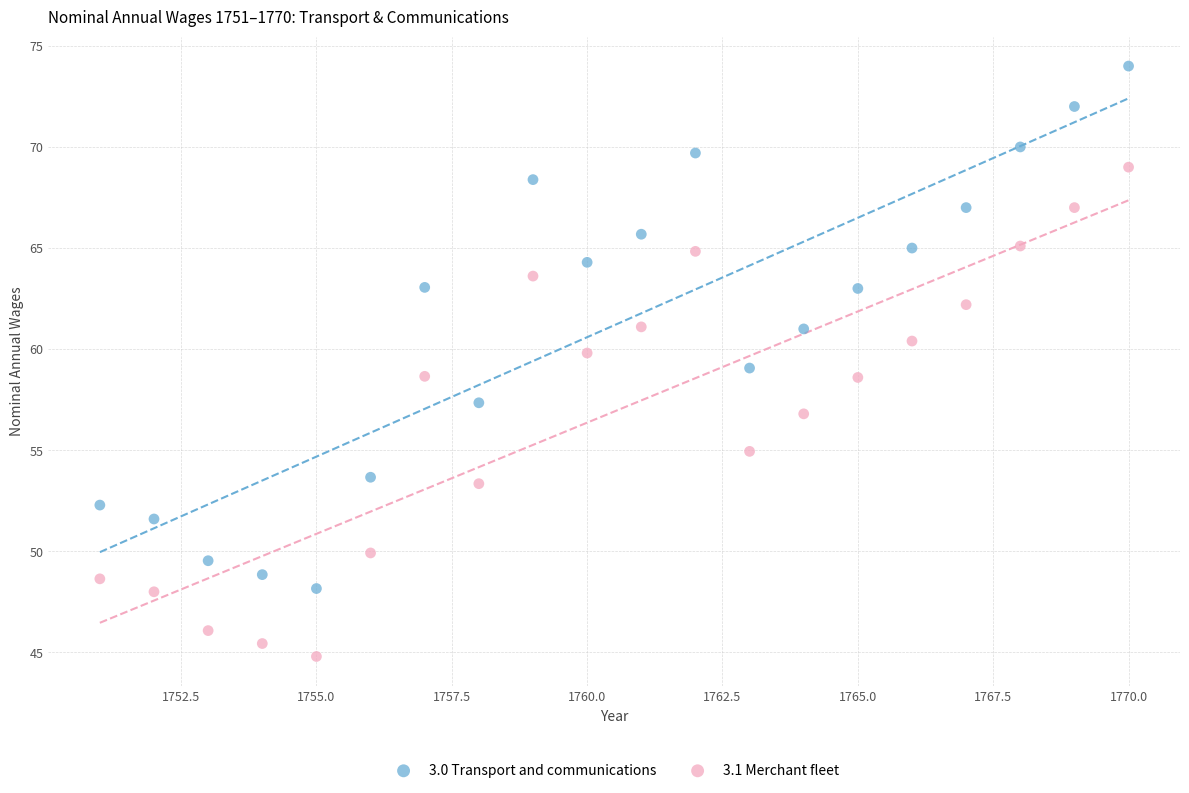

Which series reaches the minimum Y coordinate?

3.1 Merchant fleet